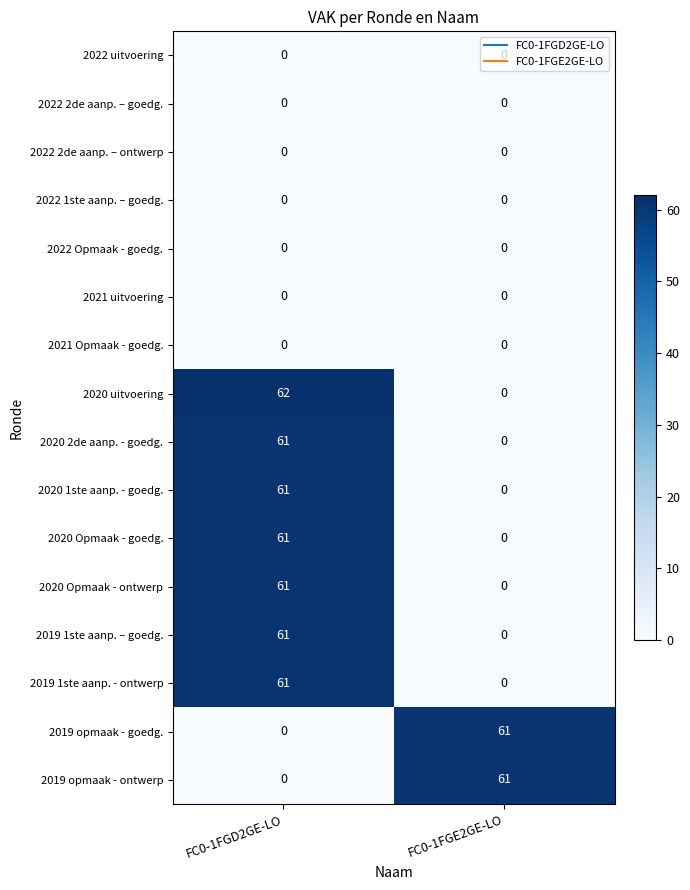

Where is 2019 1ste aanp. - ontwerp nearest to the value 30?

FC0-1FGE2GE-LO